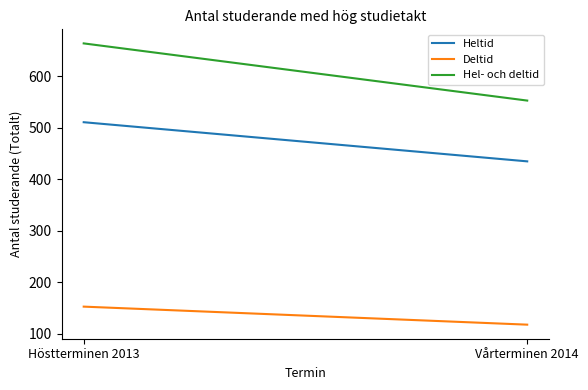

List the series in order of their overall mean, highest first.

Hel- och deltid, Heltid, Deltid